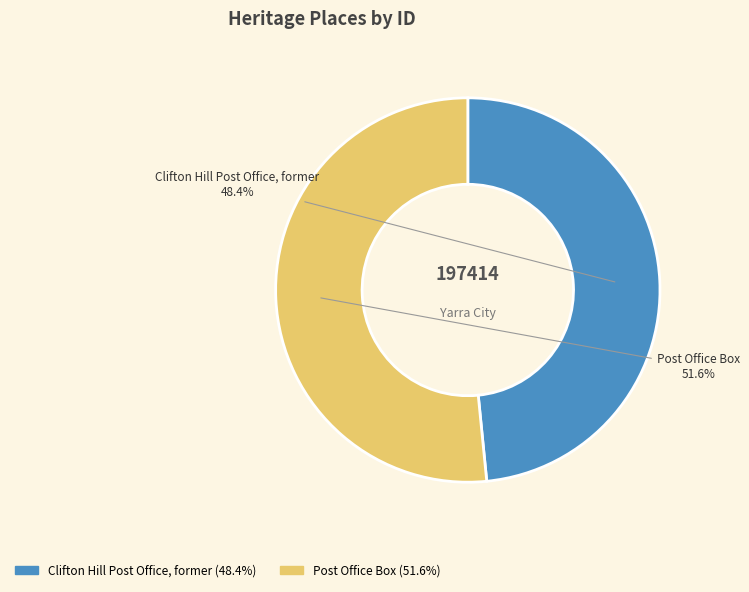

Which slice is the largest?

Post Office Box